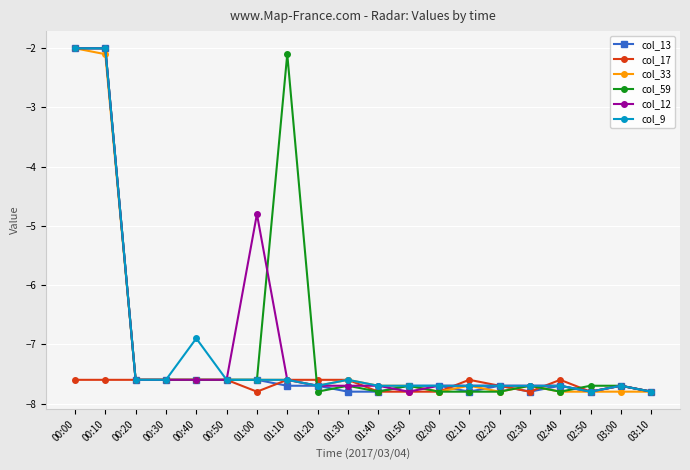

The col_12 series shows -5.2 at 02:00. True or false?

False